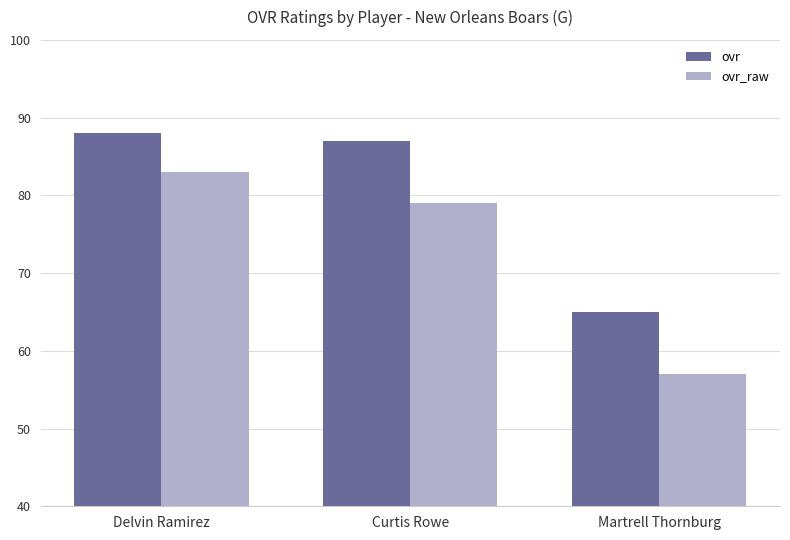

Reading left to right, what are all the values shown in this chart?

ovr: Delvin Ramirez=88	Curtis Rowe=87	Martrell Thornburg=65
ovr_raw: Delvin Ramirez=83	Curtis Rowe=79	Martrell Thornburg=57